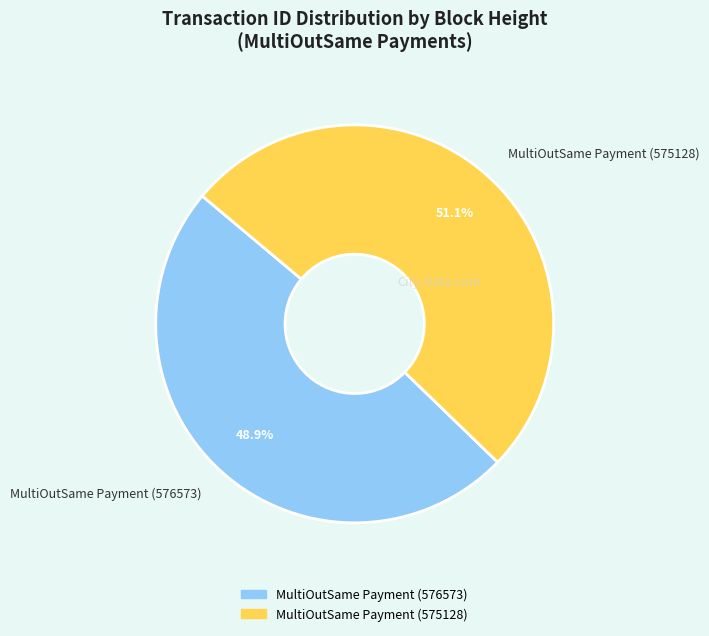

What portion of the pie excludes MultiOutSame Payment (576573)?

51.1%